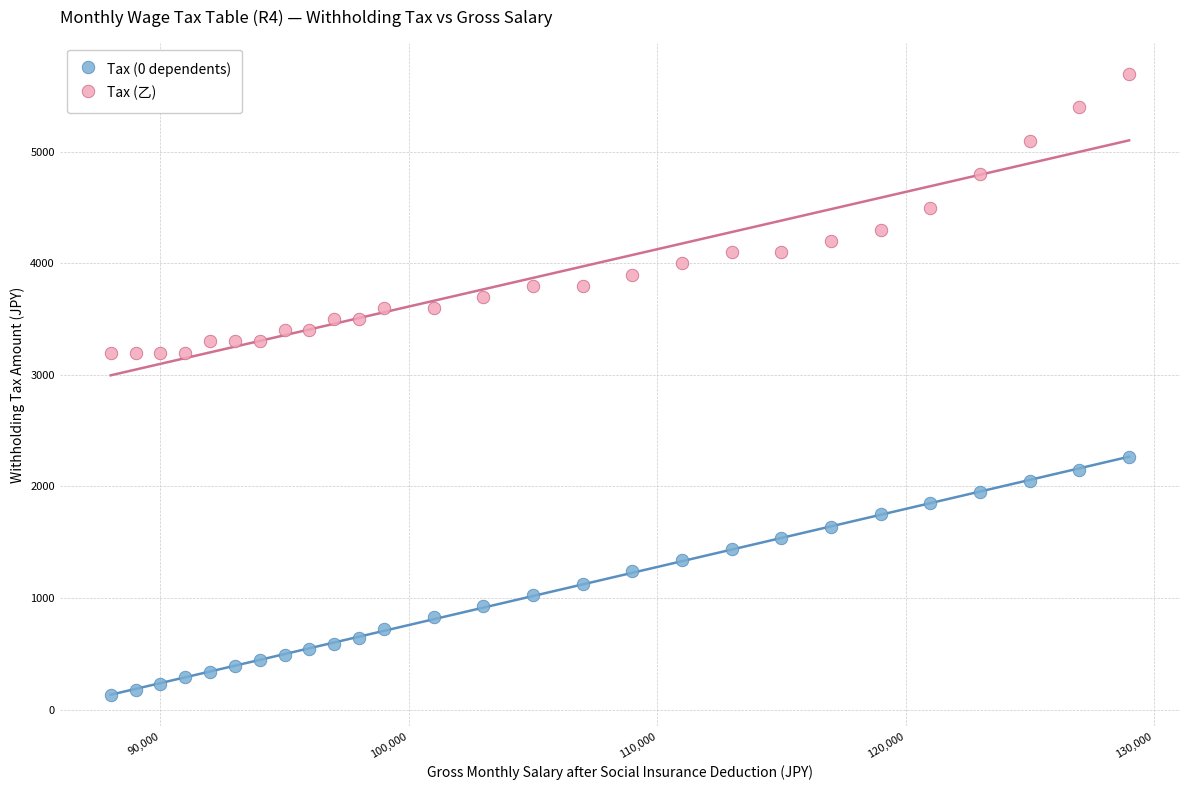

Across all data points, what is the range of X values (max minus min)?

41000